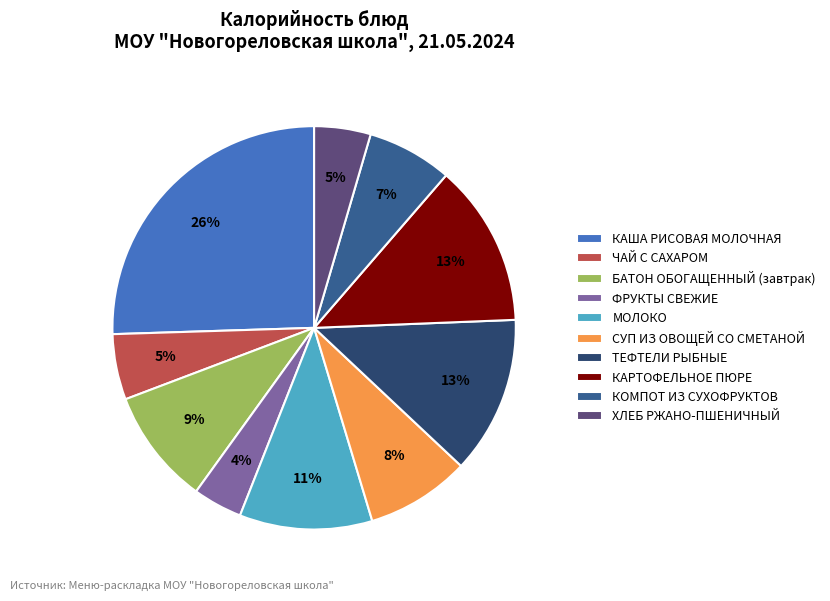

To the nearest percent, what percentage of the pie is КАША РИСОВАЯ МОЛОЧНАЯ?

26%